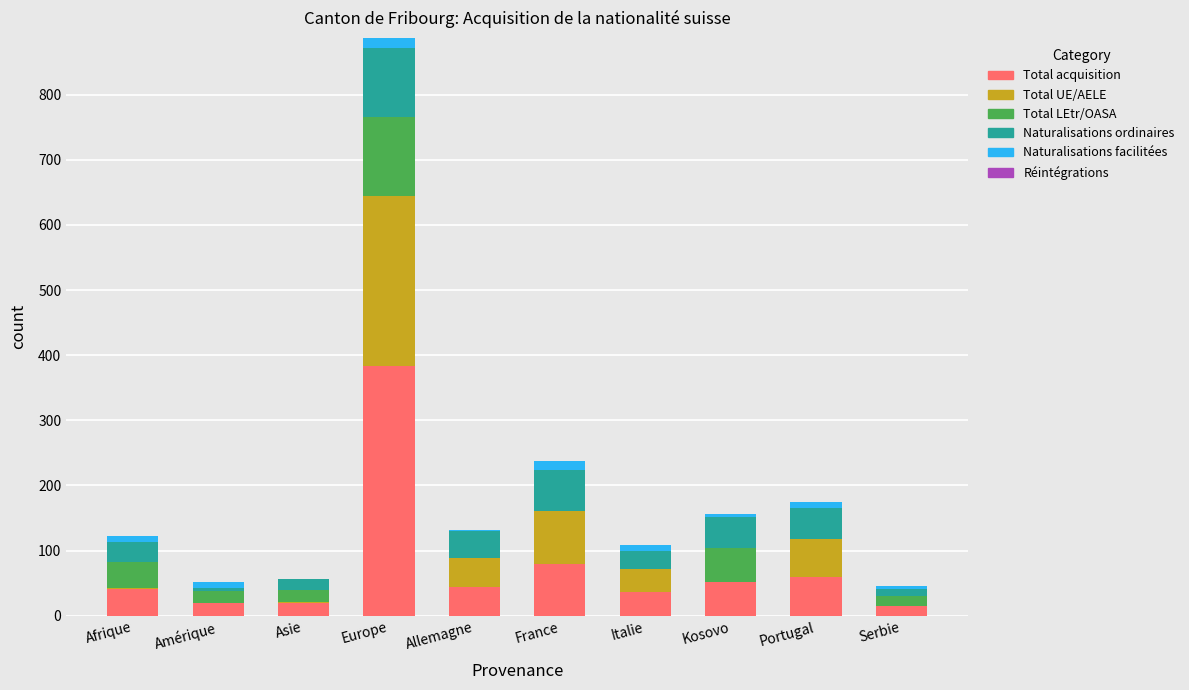

At which label does Total acquisition reach its peak?

Europe